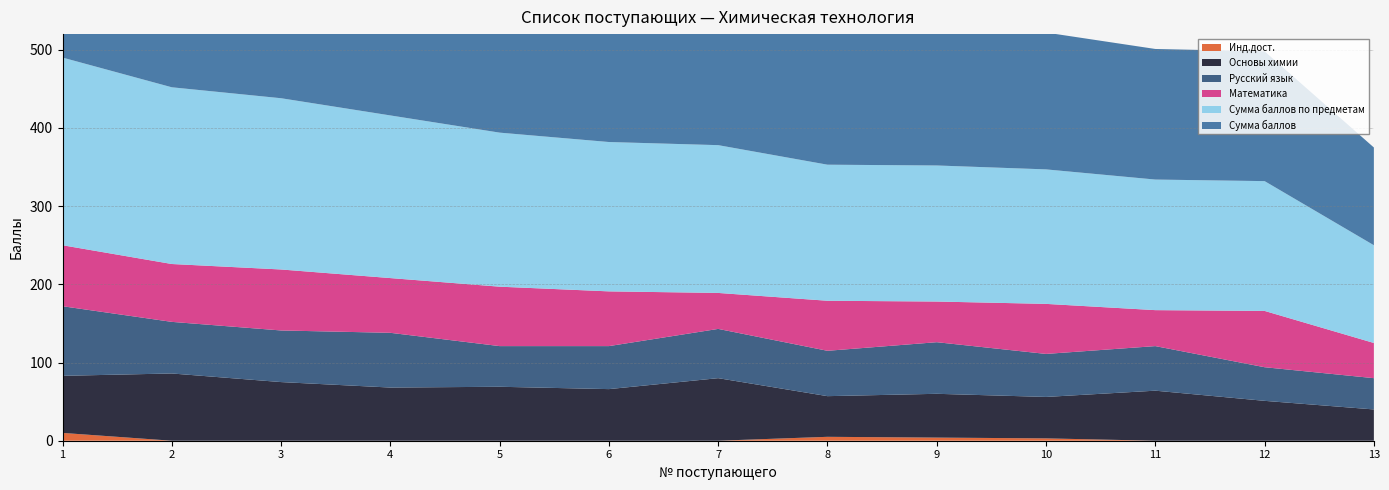

Reading left to right, transcribe all the data shown in this chart.

Сумма баллов: 250	226	219	208	197	191	189	179	178	175	167	166	125
Основы химии: 73	86	75	68	69	66	80	52	56	53	64	51	40
Сумма баллов по предметам: 240	226	219	208	197	191	189	174	174	172	167	166	125
Русский язык: 89	66	66	70	52	55	63	58	66	55	57	43	40
Математика: 78	74	78	70	76	70	46	64	52	64	46	72	45
Инд.дост.: 10	0	0	0	0	0	0	5	4	3	0	0	0